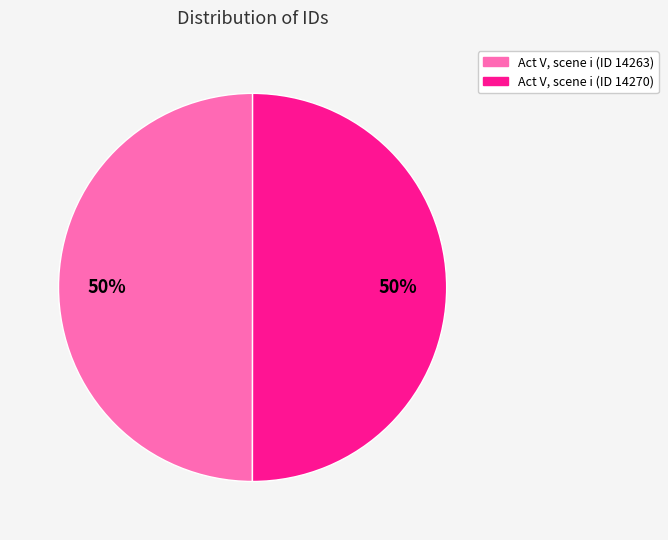

Approximately how many times larger is the value at Act V, scene i (ID 14263) compared to Act V, scene i (ID 14270)?

1.0